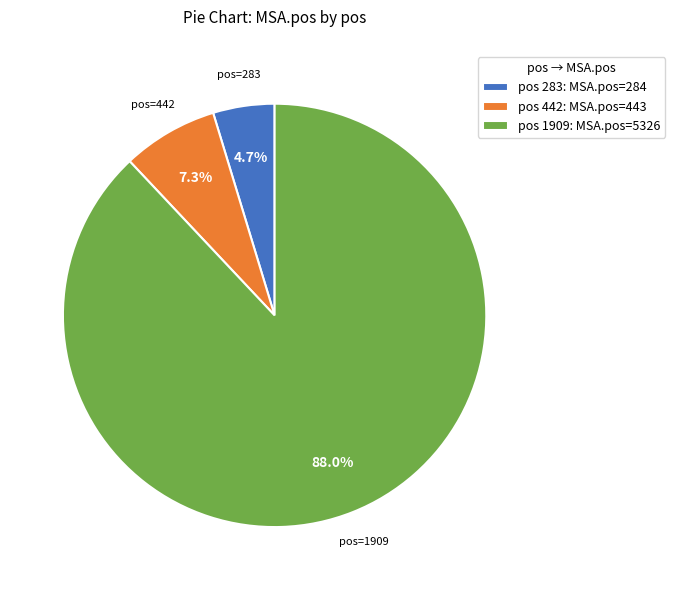

What portion of the pie excludes pos 442: MSA.pos=443?

92.7%